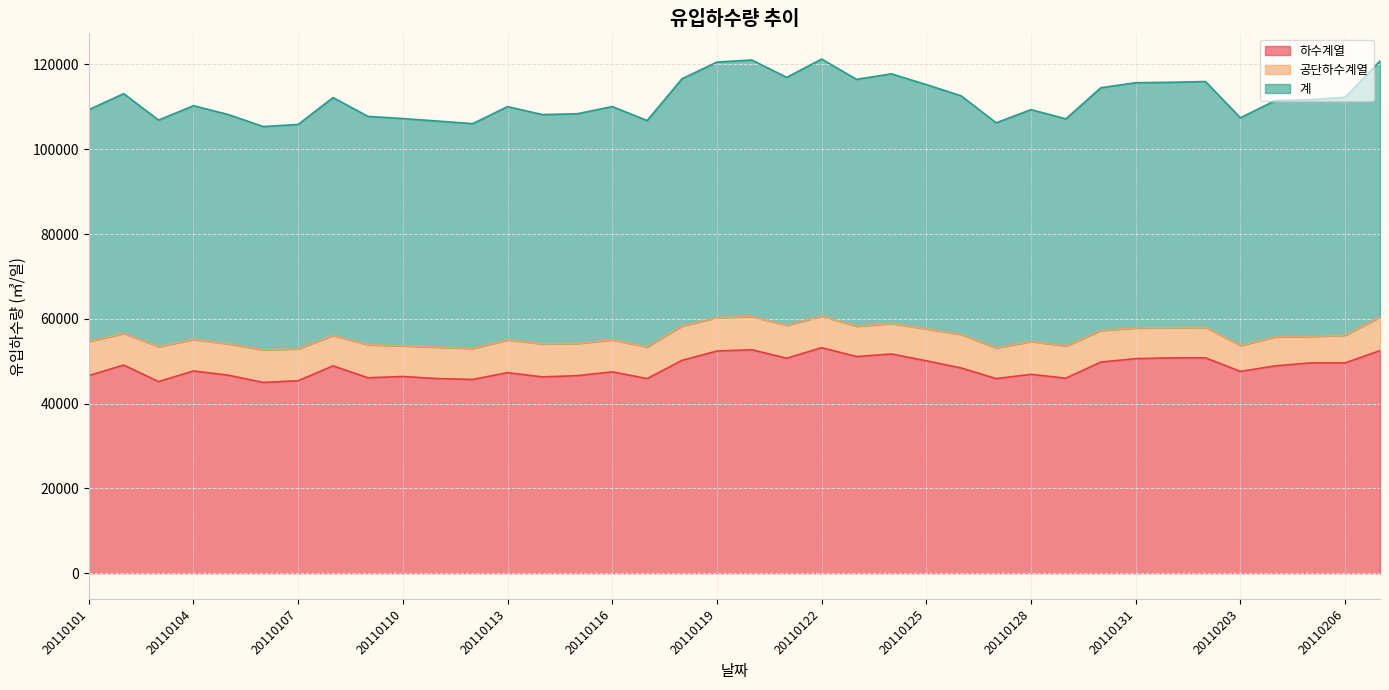

Which label corresponds to the smallest value in the chart?

20110106